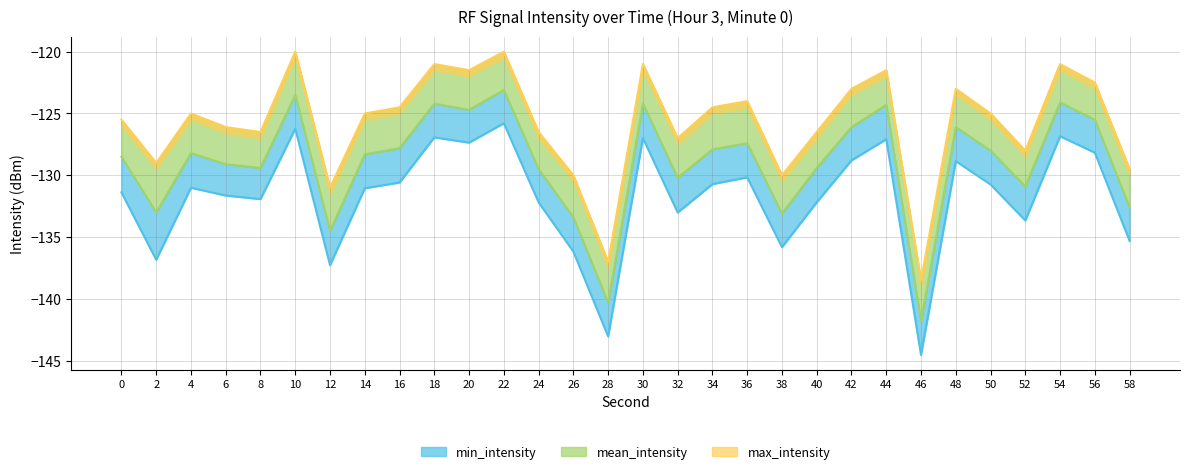

True or false: max_intensity and min_intensity cross at least once.

False